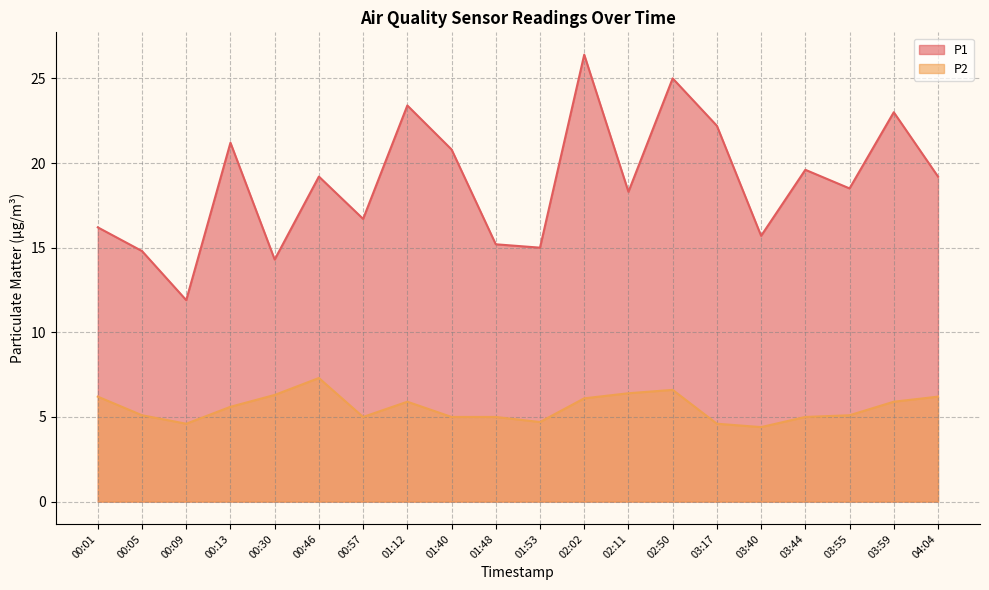

The P1 series shows 23.4 at 01:12. True or false?

True